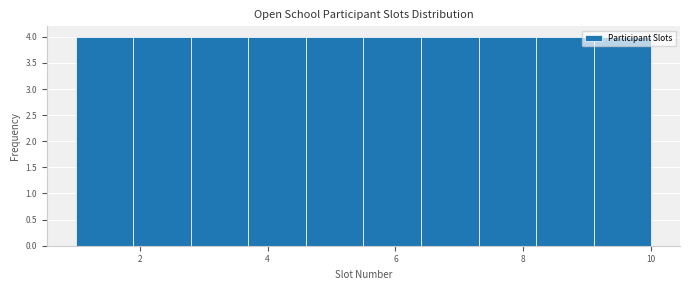

Reading left to right, list every bar in this chart as the range it spans on the x-axis followed by its height. Neither the bar edges nor the heights are printed on the chart, so give them approximately, as read against the axes.

1.0 to 1.9: 4
1.9 to 2.8: 4
2.8 to 3.7: 4
3.7 to 4.6: 4
4.6 to 5.5: 4
5.5 to 6.4: 4
6.4 to 7.3: 4
7.3 to 8.2: 4
8.2 to 9.1: 4
9.1 to 10.0: 4